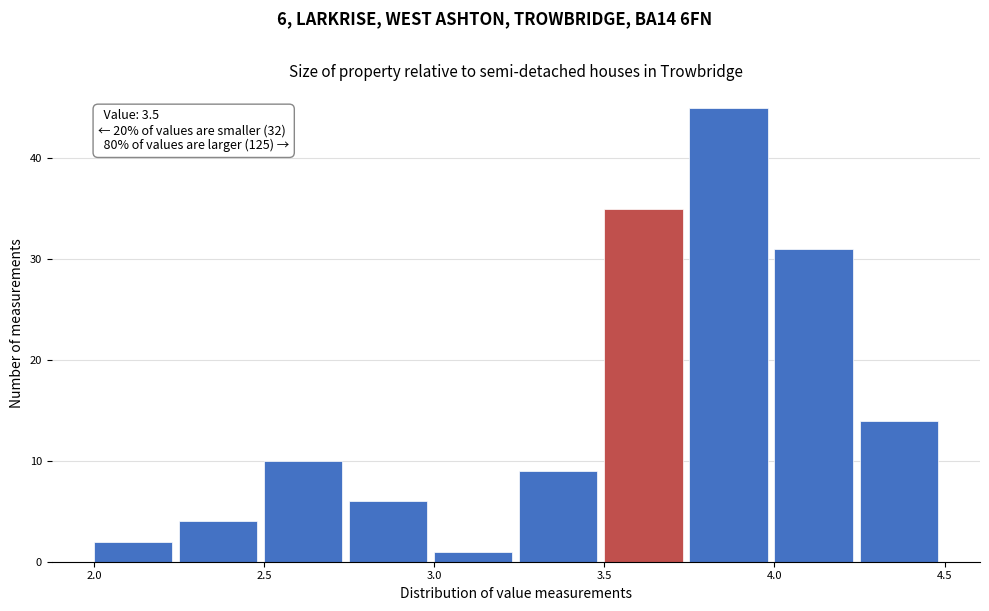

Over which range of the x-axis is the bar tallest?

3.75 to 4.00